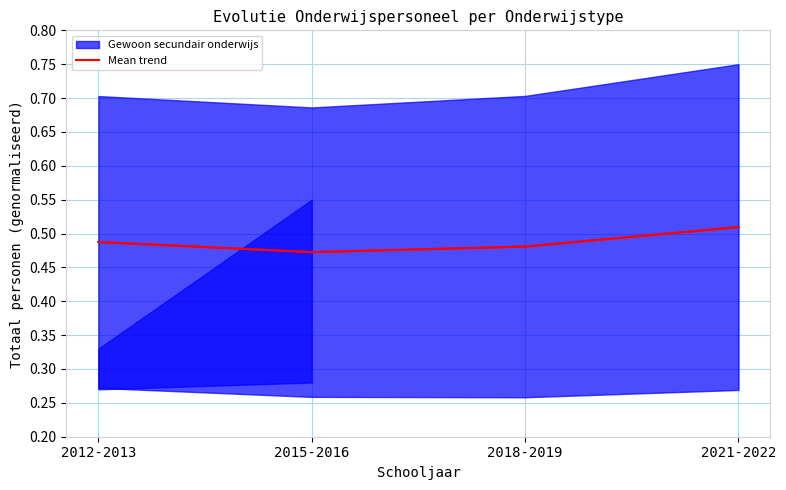

Does the chart display data point markers on the line(s)?

No